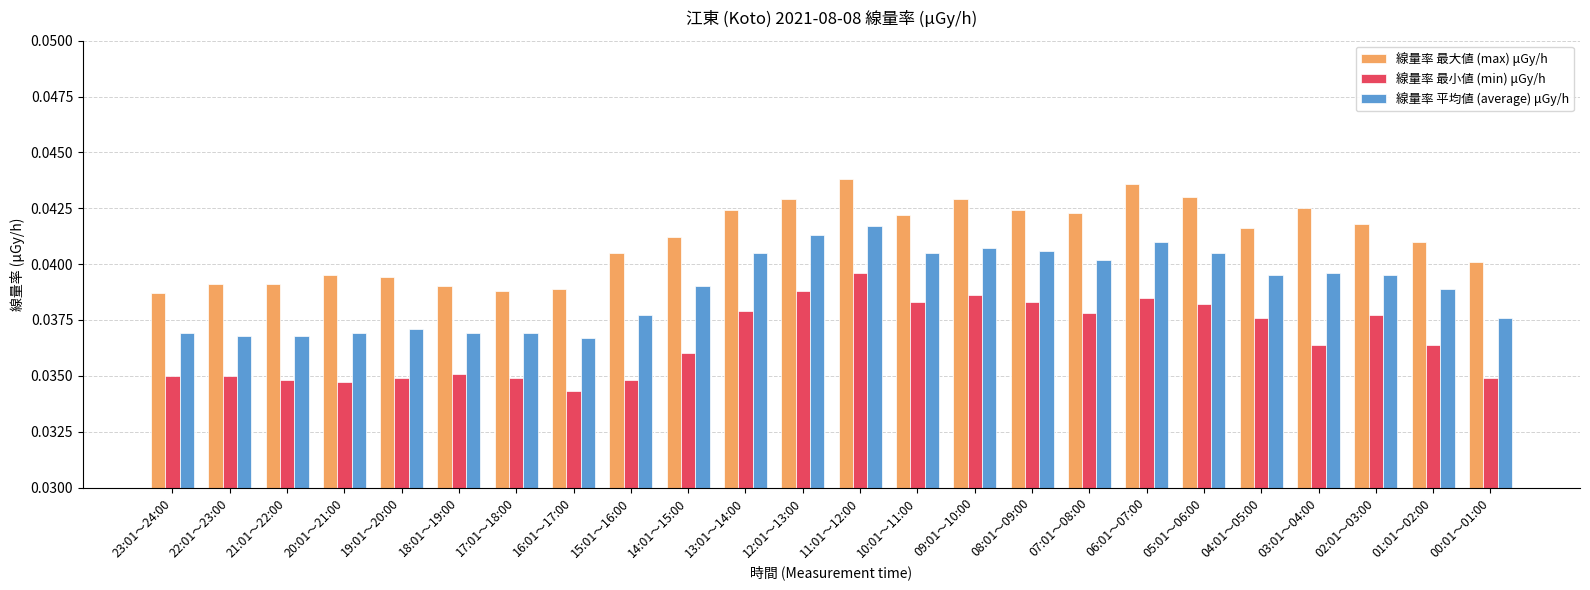

Which series has the widest spread of values?

線量率 最小値 (min) μGy/h